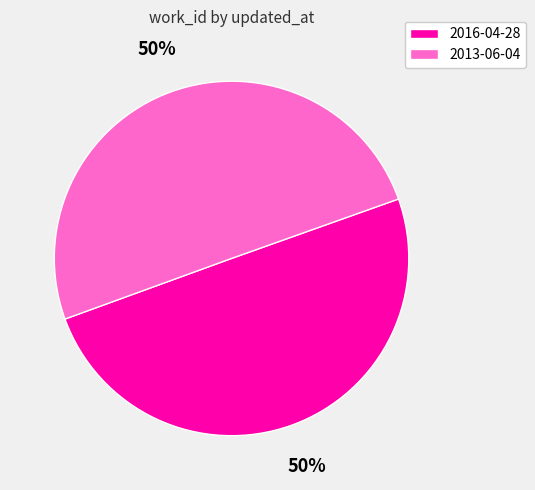

To the nearest percent, what portion does 2016-04-28 represent?

50%